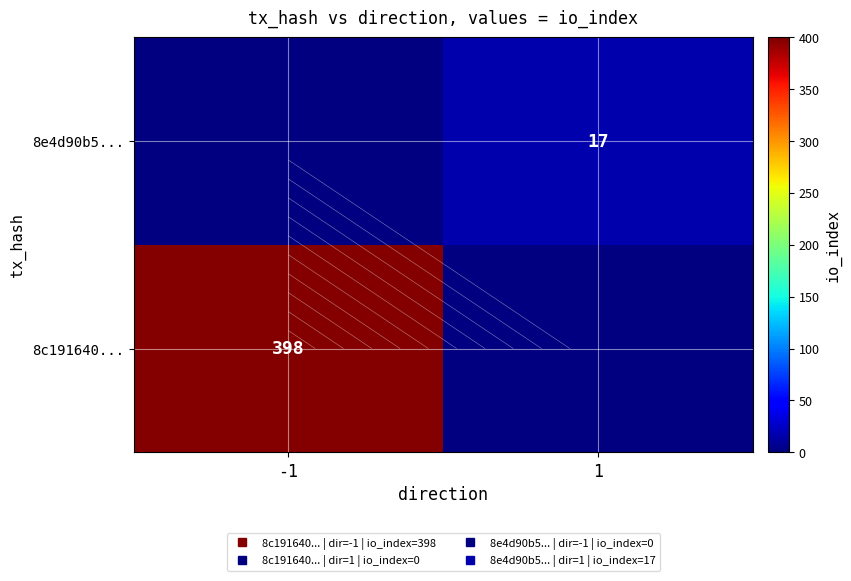

List the series in order of their overall mean, lowest first.

8e4d90b5..., 8c191640...